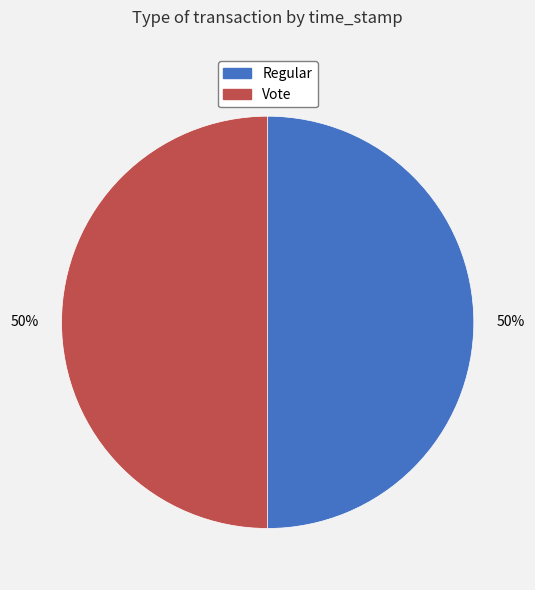

Approximately how many times larger is the value at Vote compared to Regular?

1.0